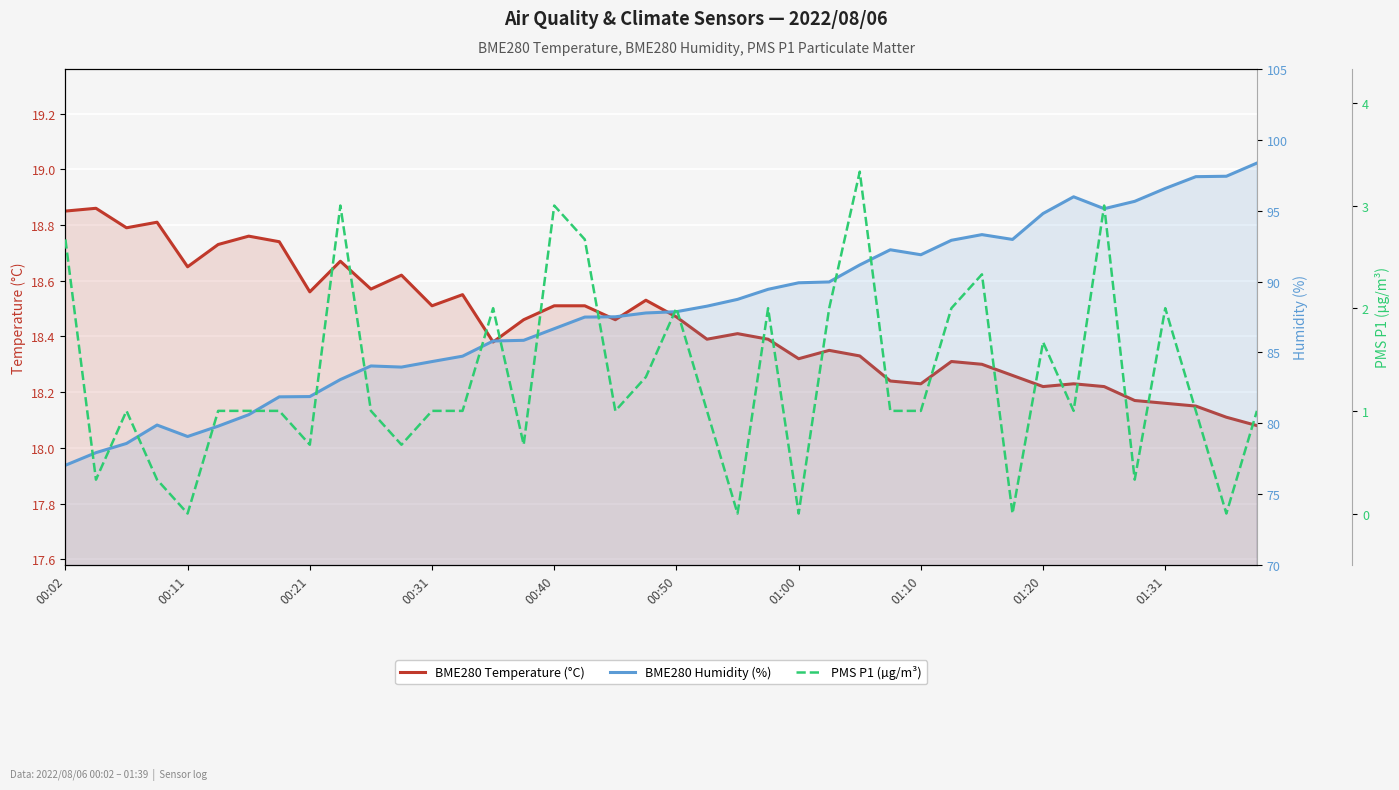

Is the value of PMS P1 (µg/m³) at 14 greater than the value of BME280 Temperature (°C) at 01:00?

No